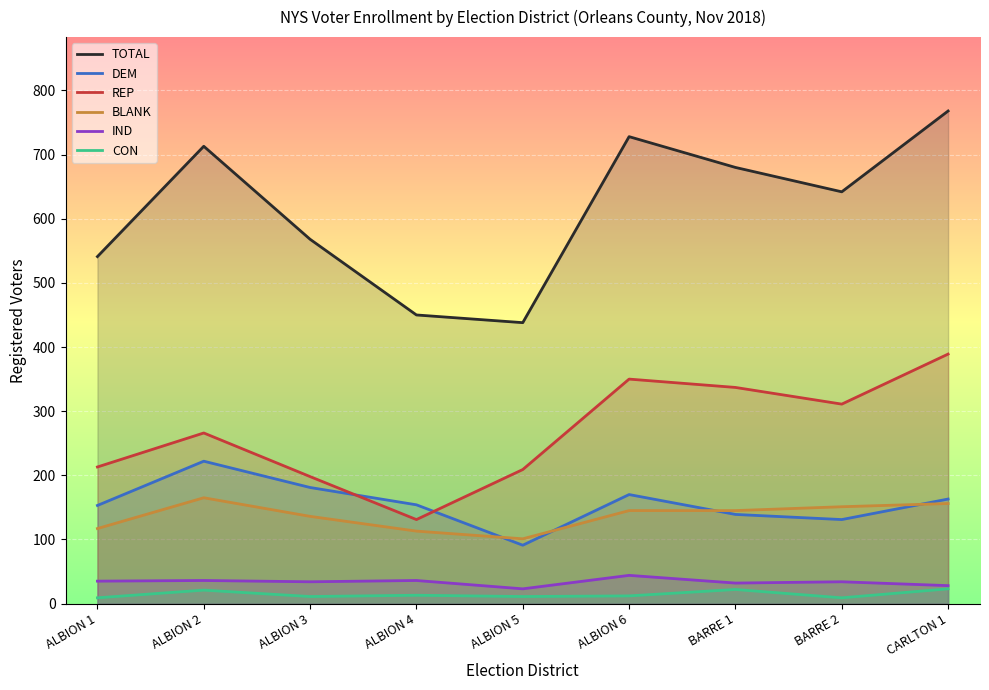

Reading left to right, extract all data points from this chart.

TOTAL: 541	713	568	450	438	728	680	642	768
DEM: 153	222	181	154	91	170	139	131	163
REP: 213	266	198	131	209	350	337	311	389
BLANK: 117	165	136	113	101	145	145	151	156
IND: 35	36	34	36	23	44	32	34	28
CON: 9	21	11	13	11	12	22	9	23